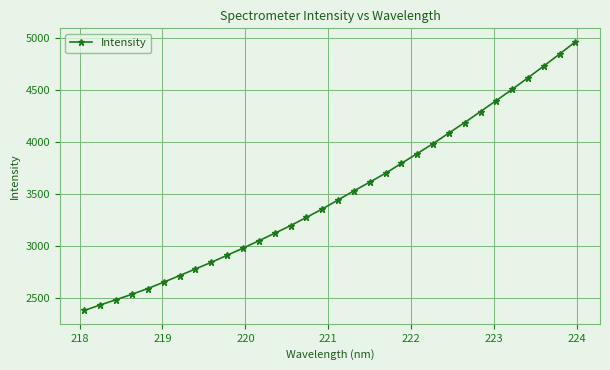

What is the minimum value shown in the chart?

2380.1